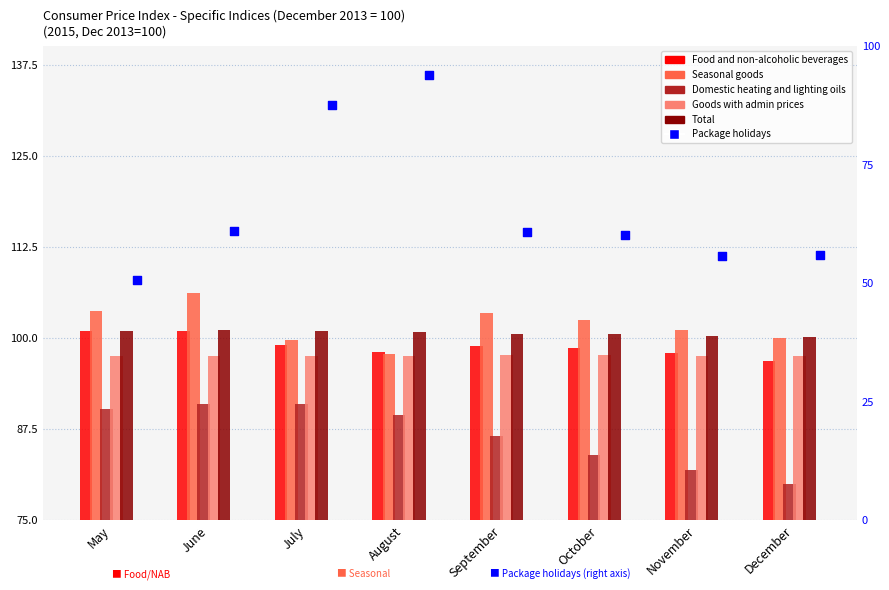

At which category is the sum across all series the highest?

August